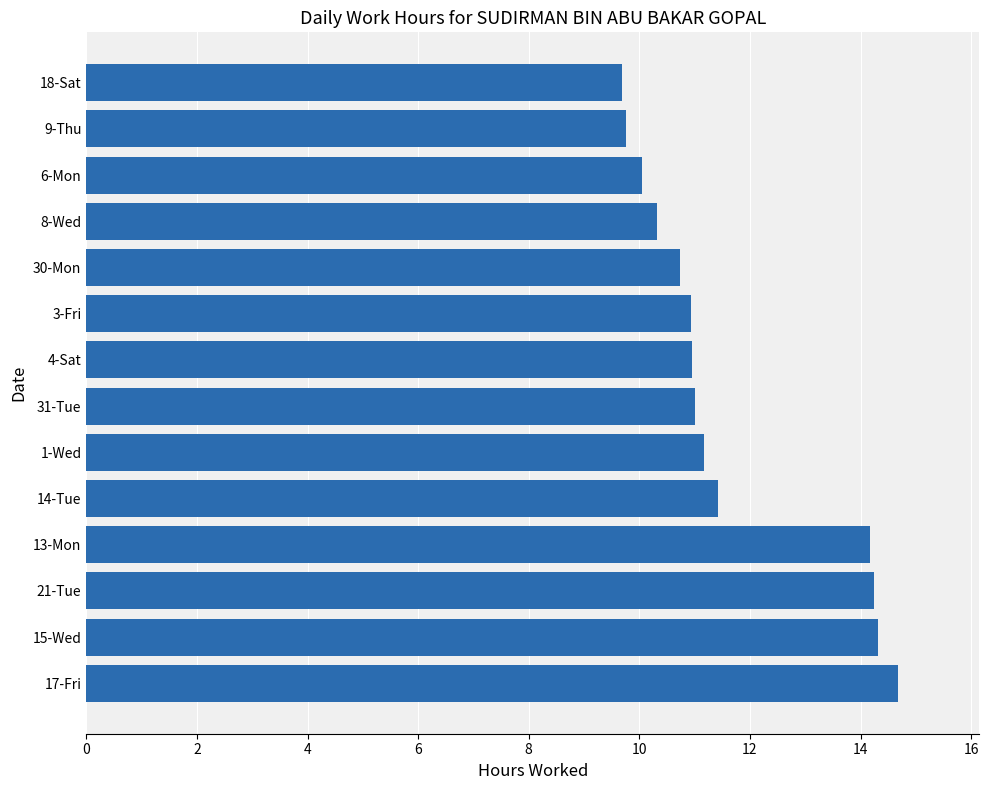

The chart shows a value of 14.3 at 15-Wed. True or false?

True